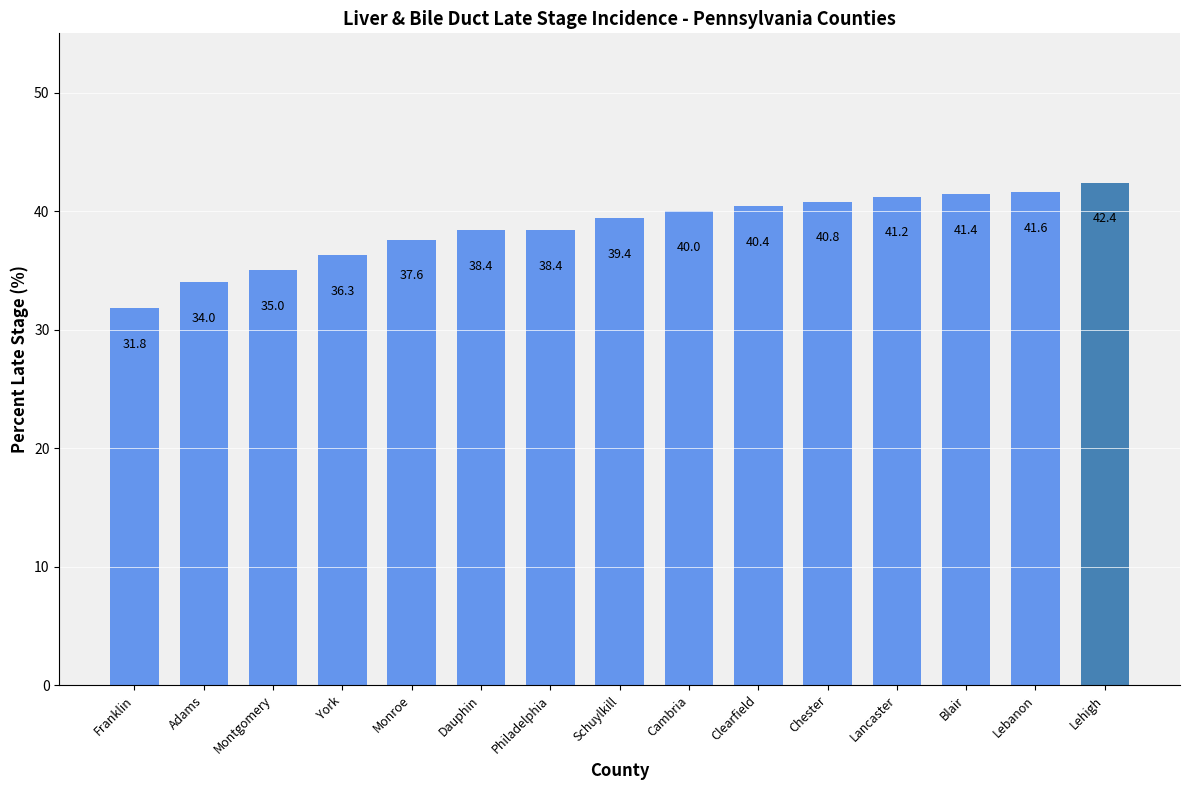

What is the smallest value displayed?

31.8